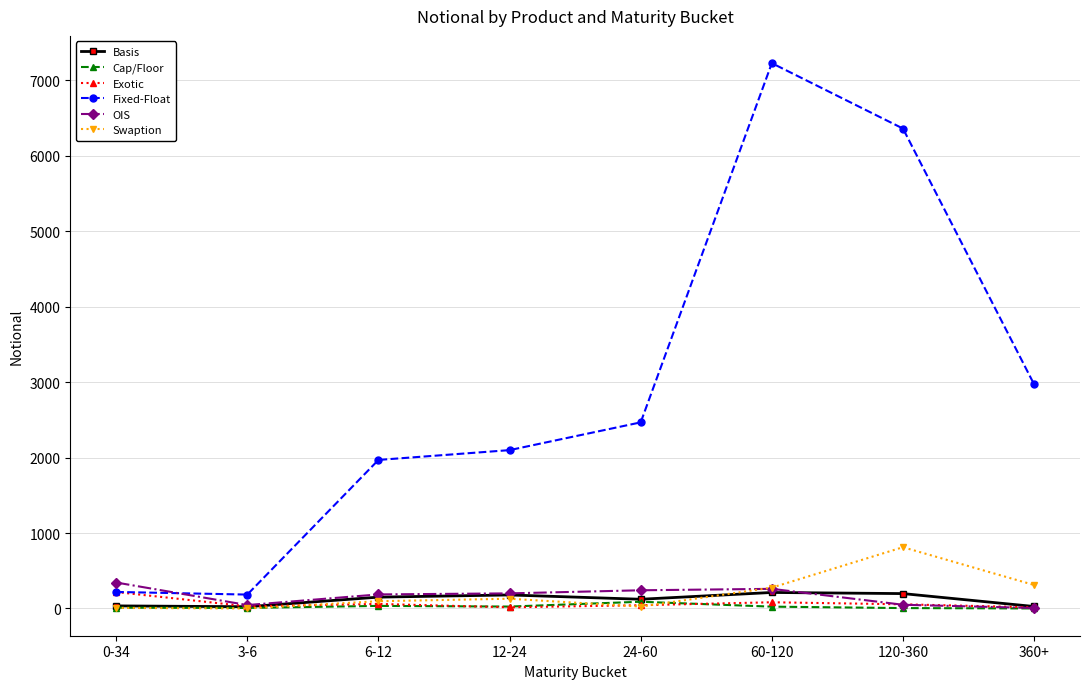

How many lines are shown in the chart?

6